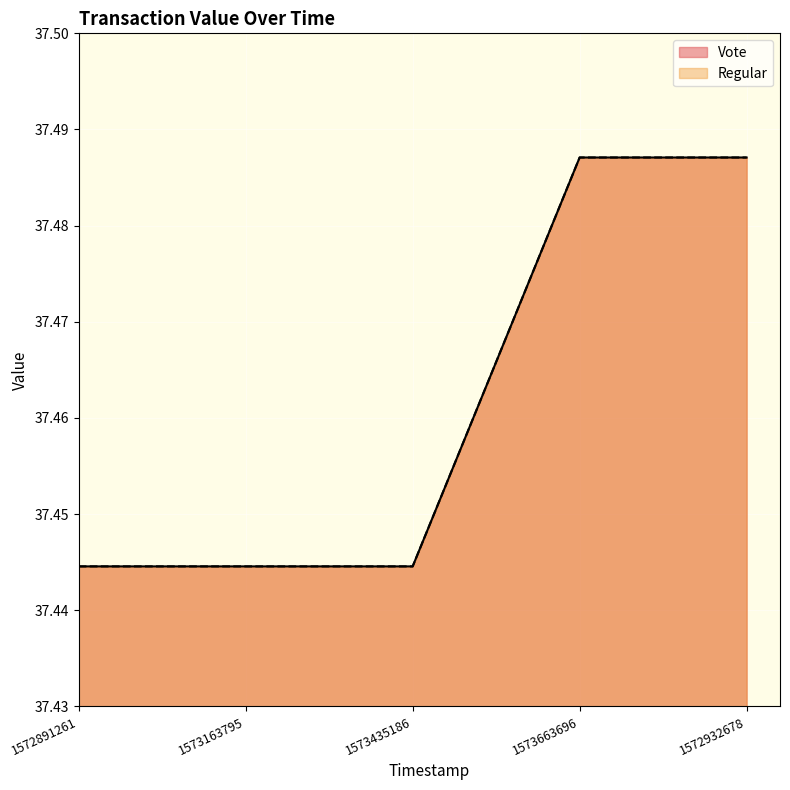

Between 1572932678 and 1573163795, which is larger?

1572932678